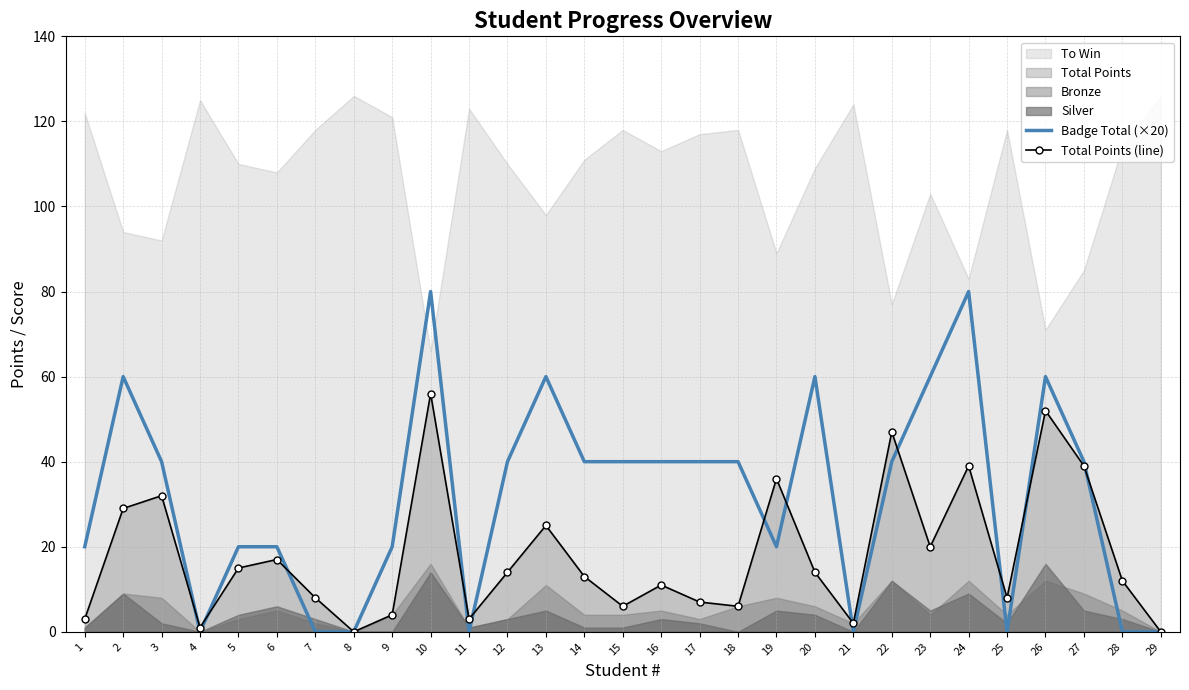

The Badge Total (×20) series shows 60 at 17. True or false?

False